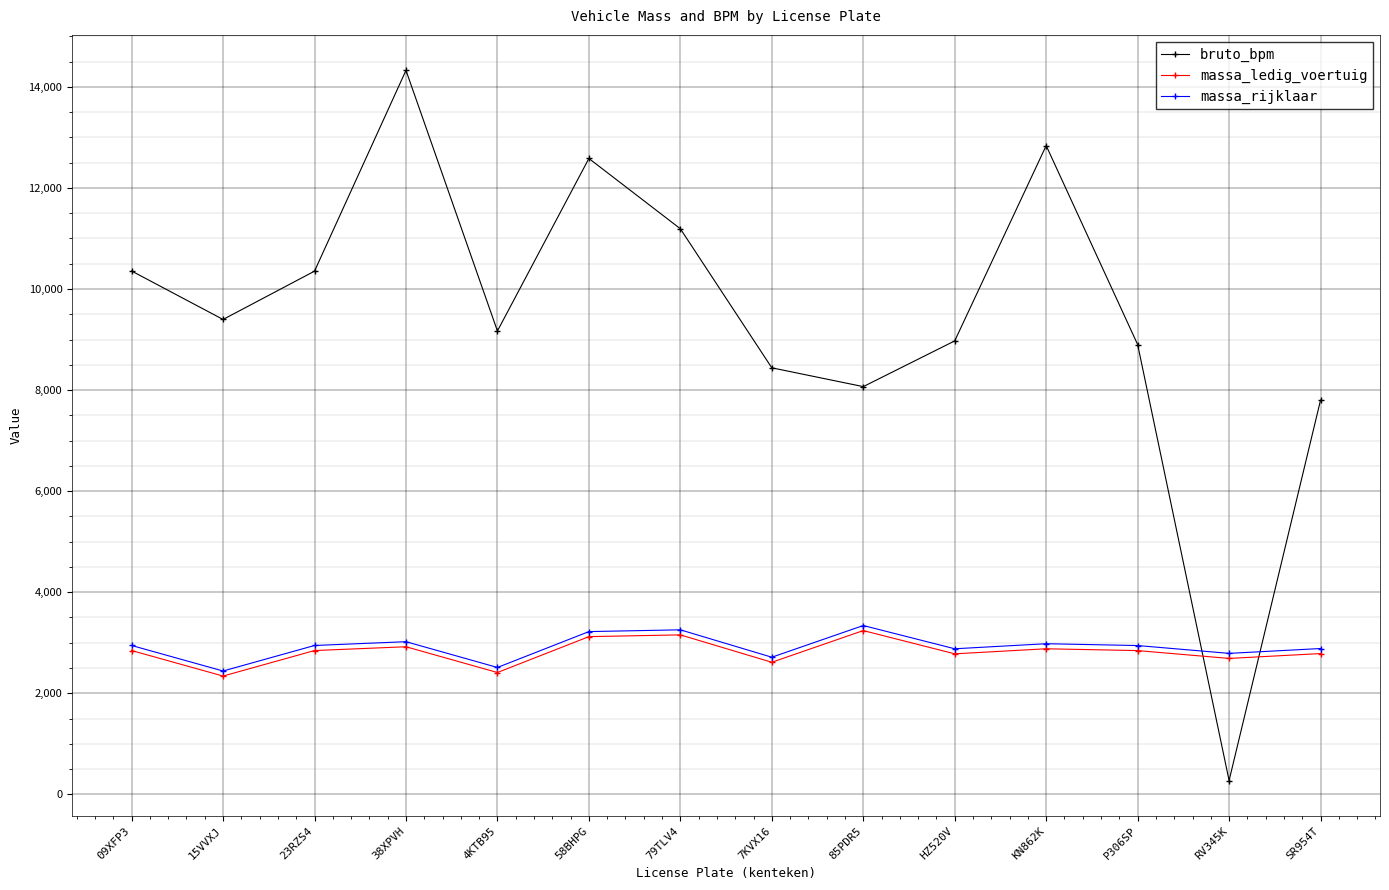

What are all the series names shown in the legend?

bruto_bpm, massa_ledig_voertuig, massa_rijklaar